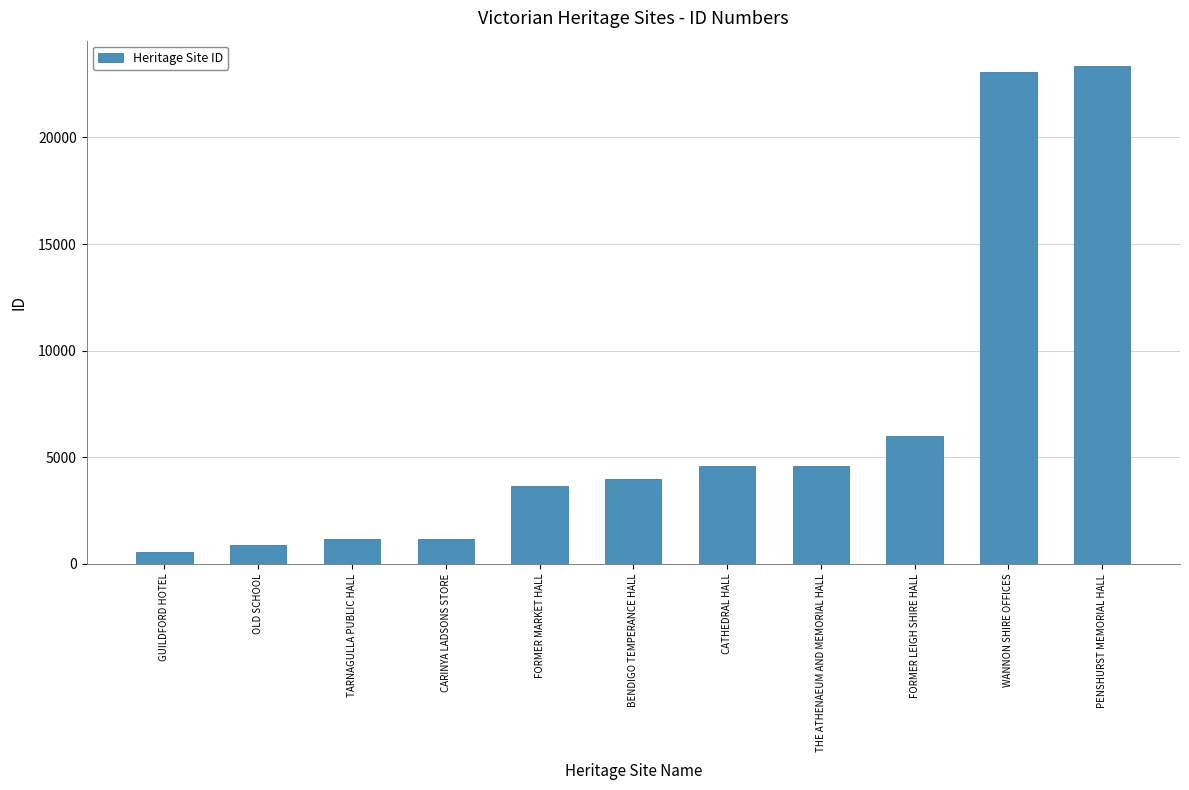

How many distinct data groups are displayed?

1